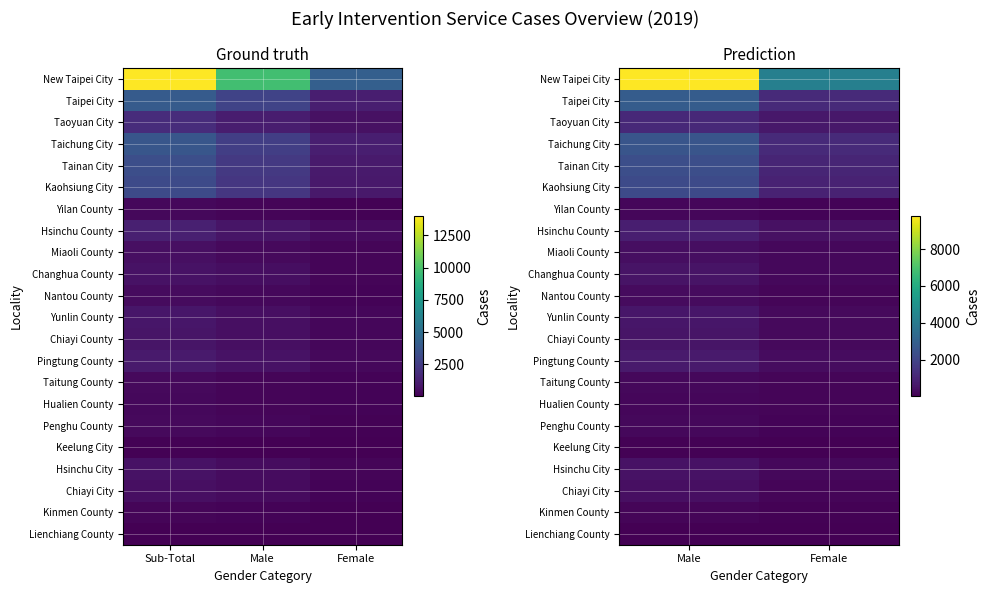

The value of Taipei City at Male is 1026. True or false?

False